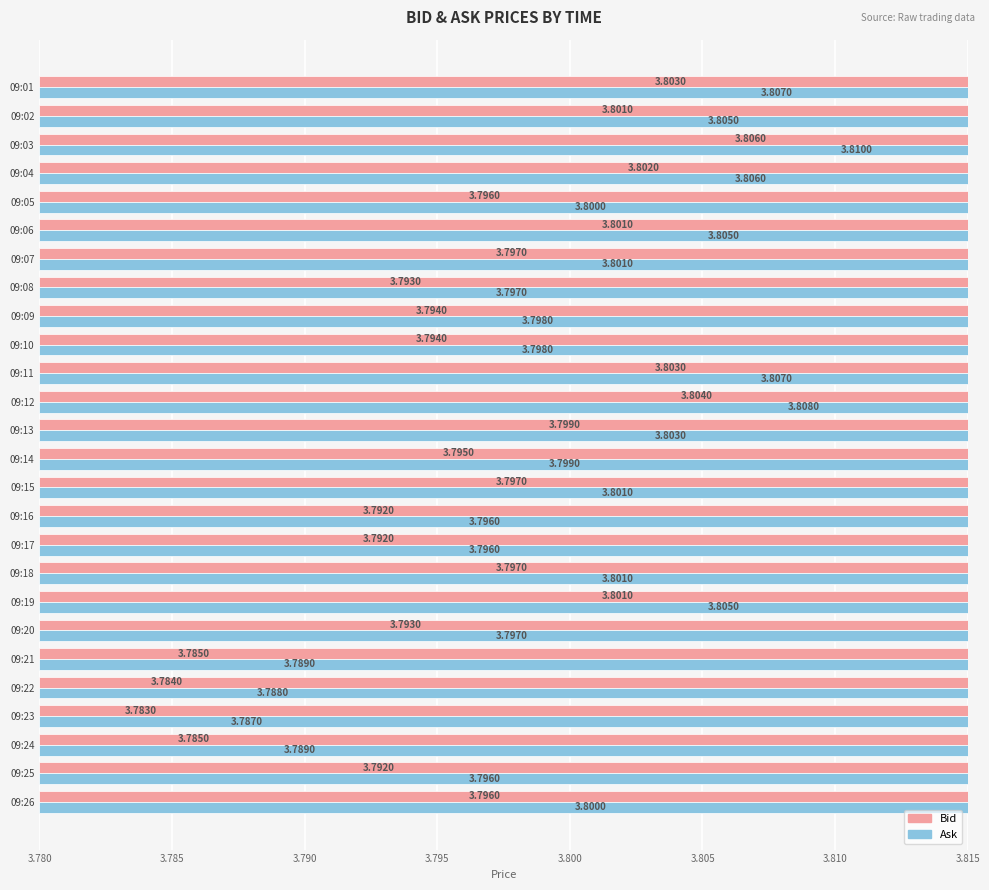

What are all the series names shown in the legend?

Bid, Ask